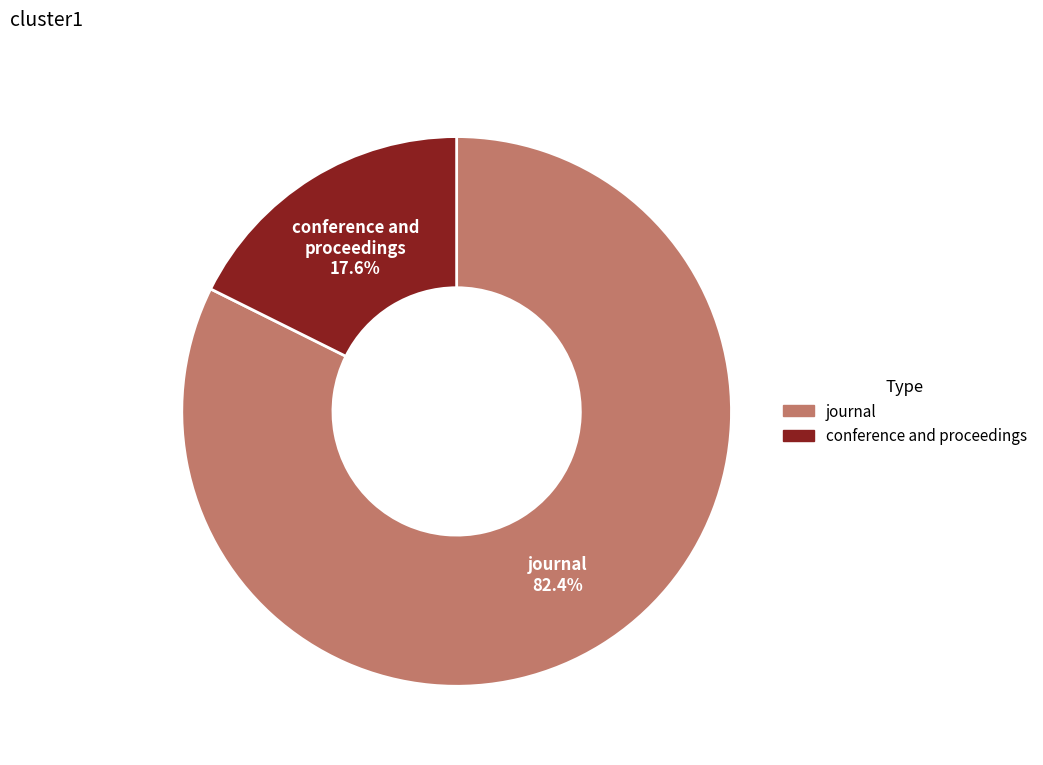

Count the number of slices in the pie.

2